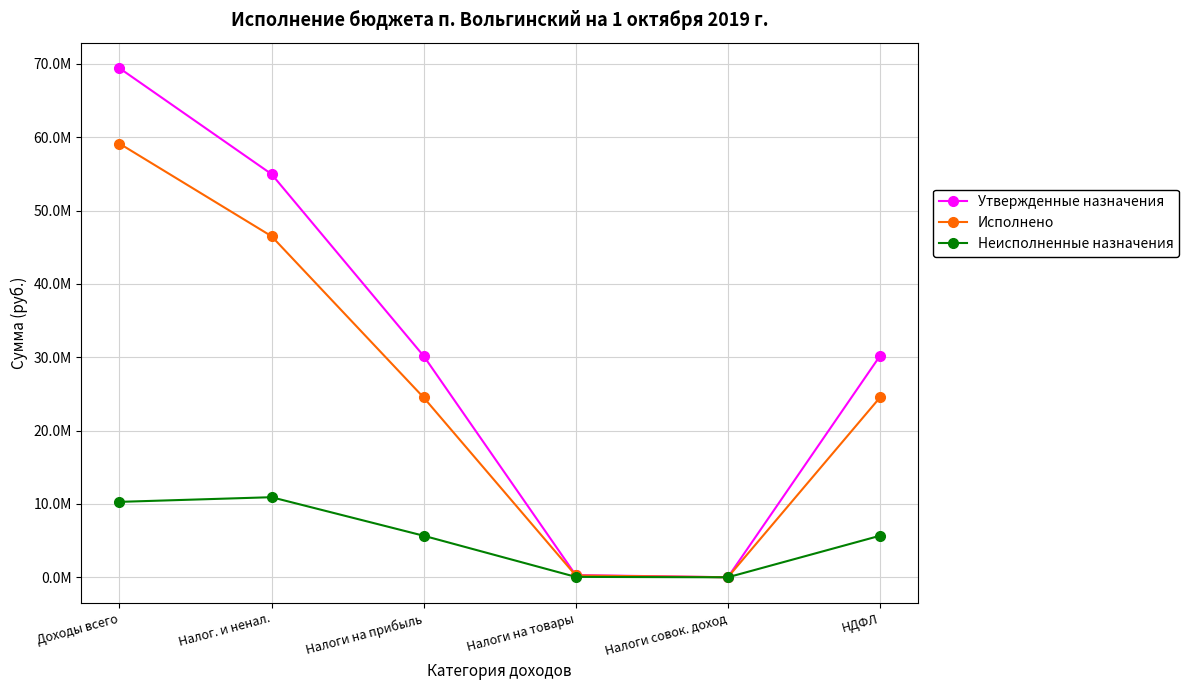

What is the average value of the Утвержденные назначения series?

30842196.6